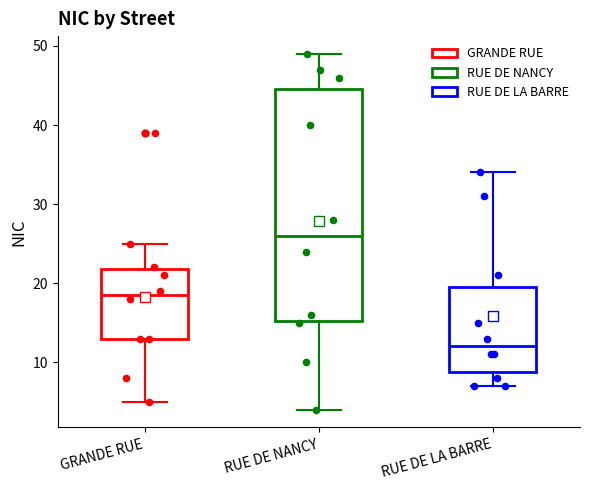

Reading left to right, read every box against the y-axis: the position of its median line, the range the box covers, and the ends of its whiskers. The values are not printed on the chart, so give them approximately, as read against the axis.

GRANDE RUE: median 19, box 13 to 22, whiskers 5 to 25
RUE DE NANCY: median 26, box 15 to 45, whiskers 4 to 49
RUE DE LA BARRE: median 12, box 9 to 20, whiskers 7 to 34